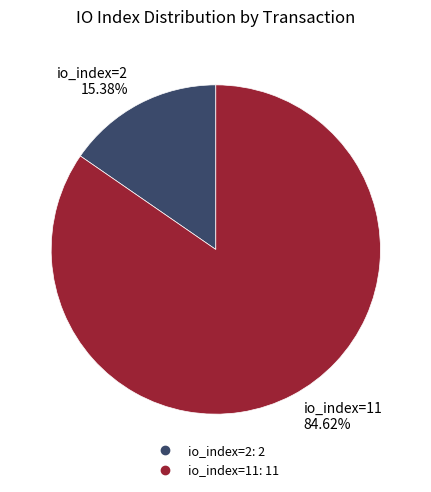

Is there any slice that represents more than half of the pie?

Yes